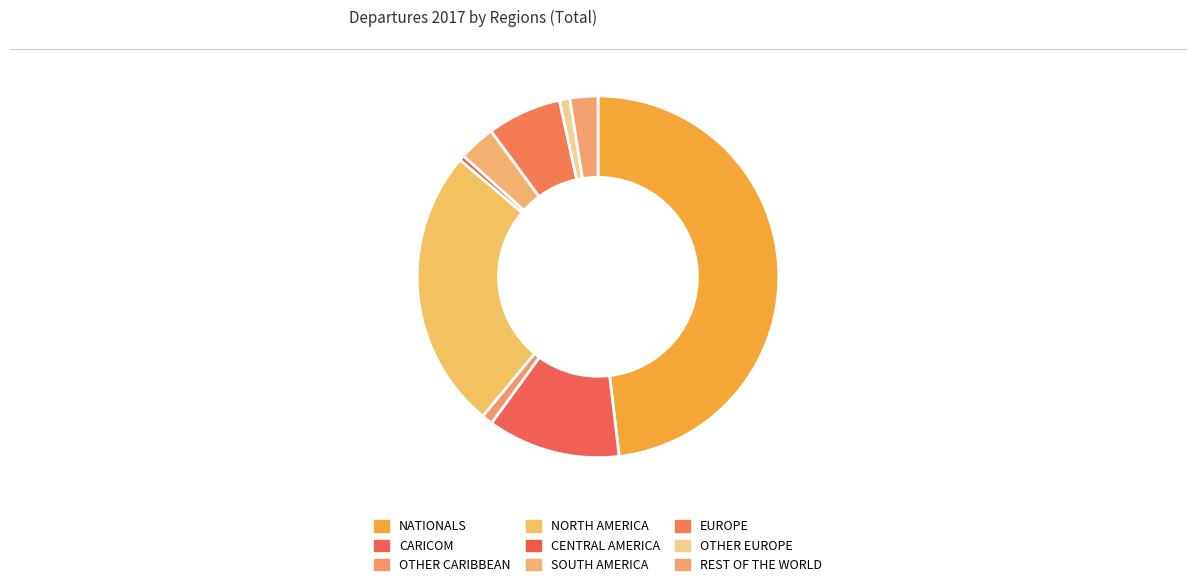

What is the largest slice in the pie chart?

NATIONALS